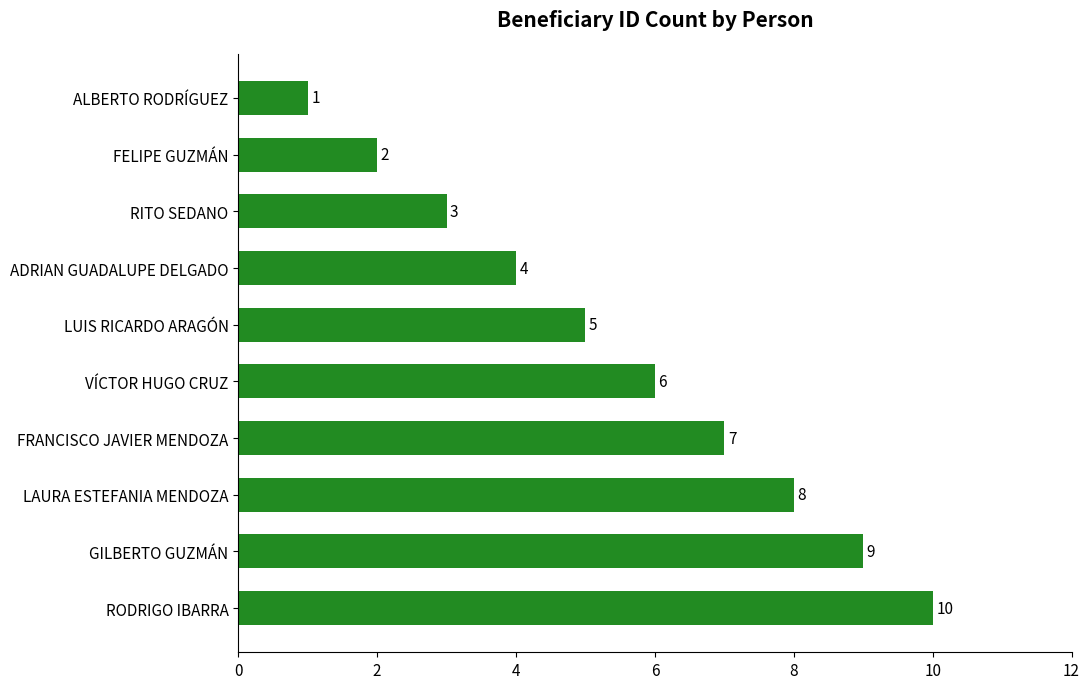

Between RITO SEDANO and ALBERTO RODRÍGUEZ, which is larger?

RITO SEDANO